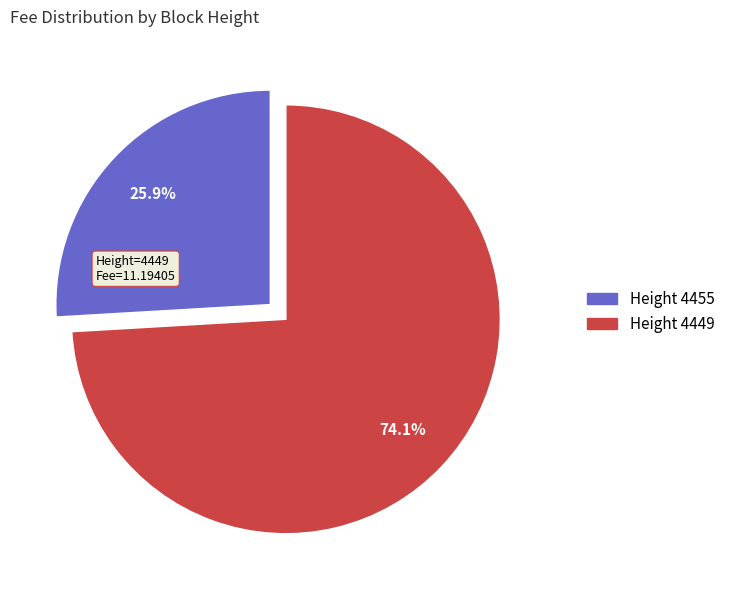

Is there a majority slice in this chart?

Yes